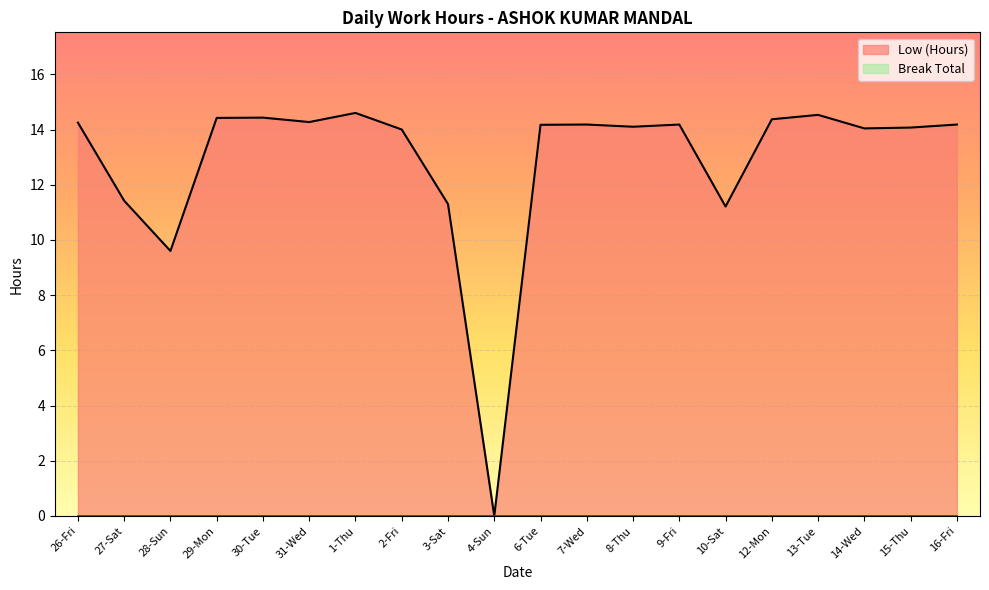

True or false: the data has more than 1 interior local peaks.

True